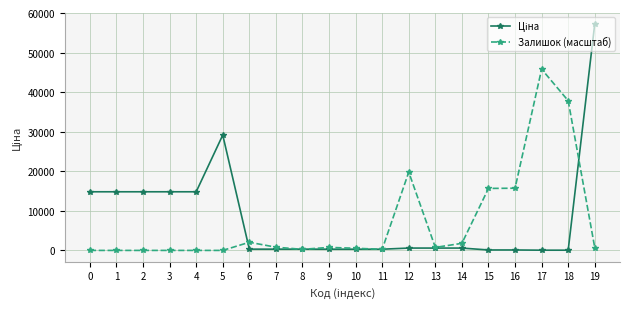

Between 14 and 17, which series saw the biggest shift?

Залишок (масштаб)